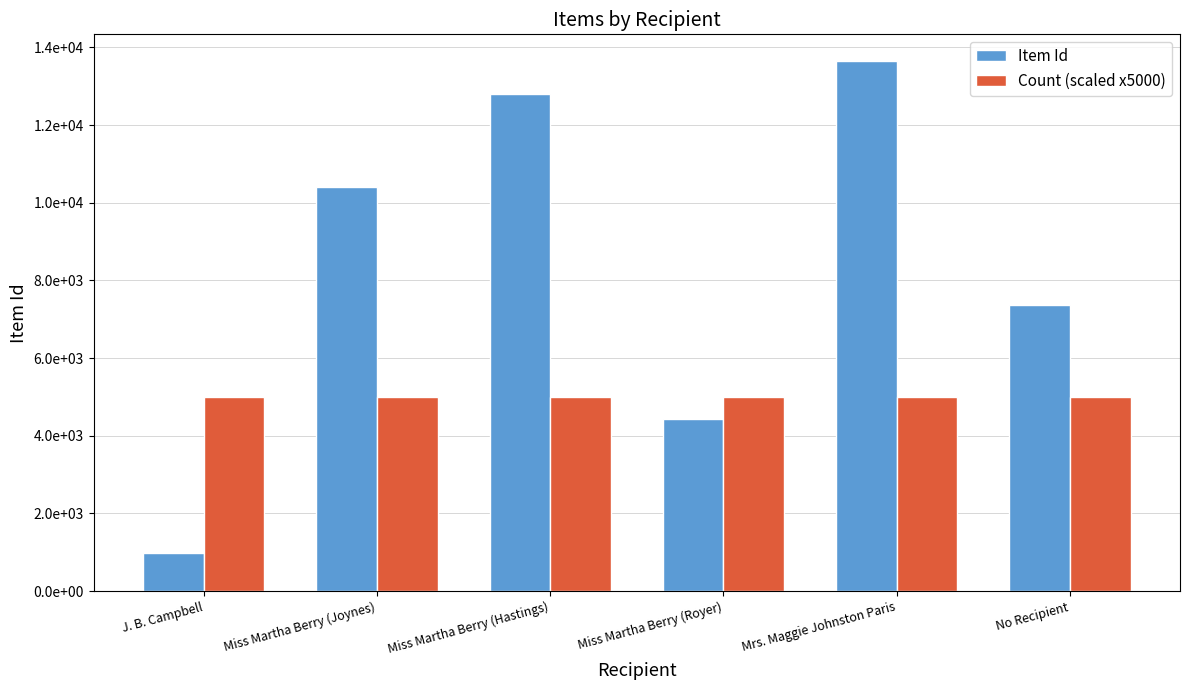

At which category is the sum across all series the highest?

Mrs. Maggie Johnston Paris